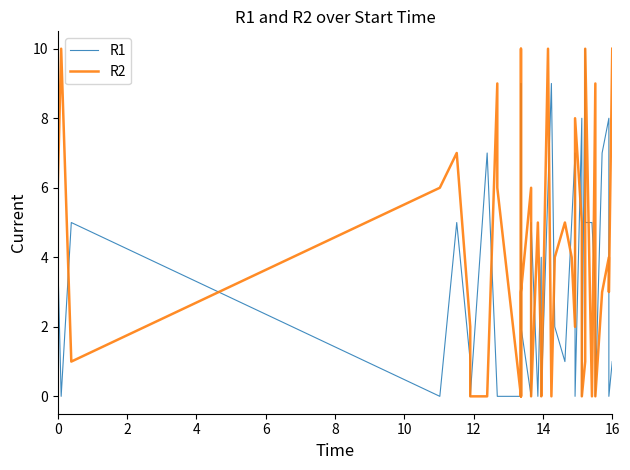

Reading right to left, list all the values displayed in this chart.

R1: 1	0	8	7	0	3	5	5	10	0	0	8	0	3	7	5	1	2	9	6	0	4	0	5	0	2	3	9	0	0	0	7	0	1	5	0	5	0	4	0
R2: 10	3	4	3	0	9	0	10	1	0	0	5	8	5	2	4	5	4	0	10	0	1	5	0	6	3	0	10	0	6	9	0	0	2	7	6	1	10	6	0